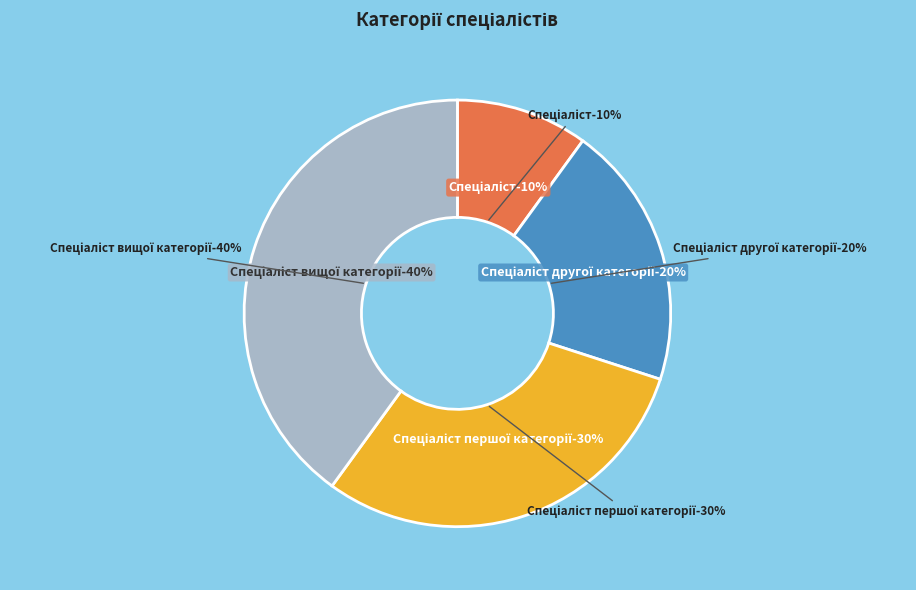

Approximately how many times larger is the value at Спеціаліст вищої категорії compared to Спеціаліст першої категорії?

1.3